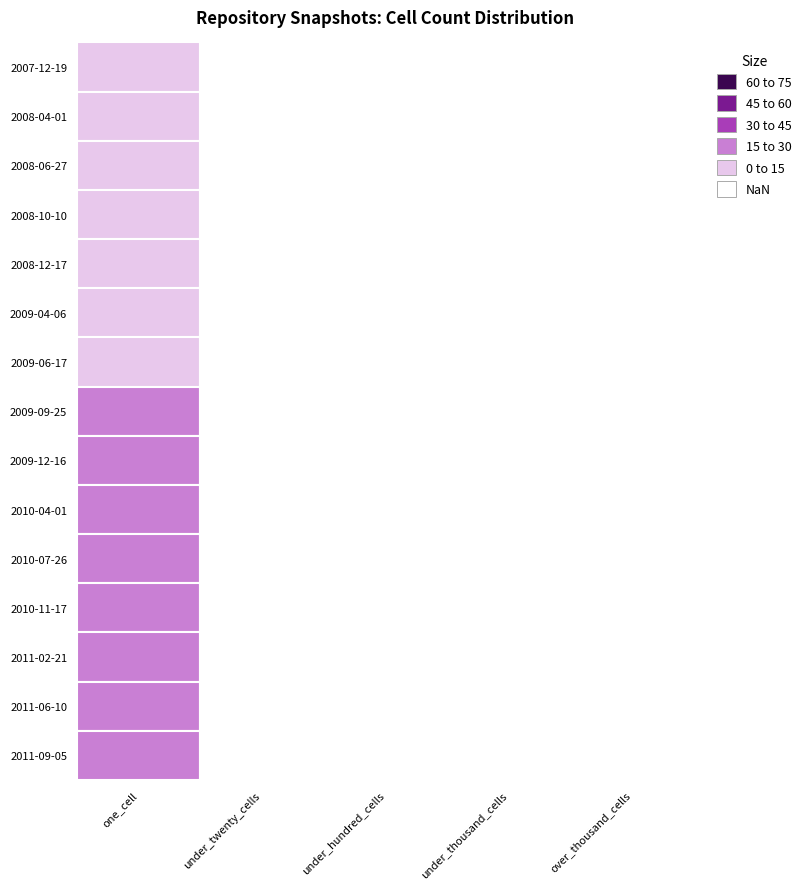

At how many categories does at least one series exceed 12?

1